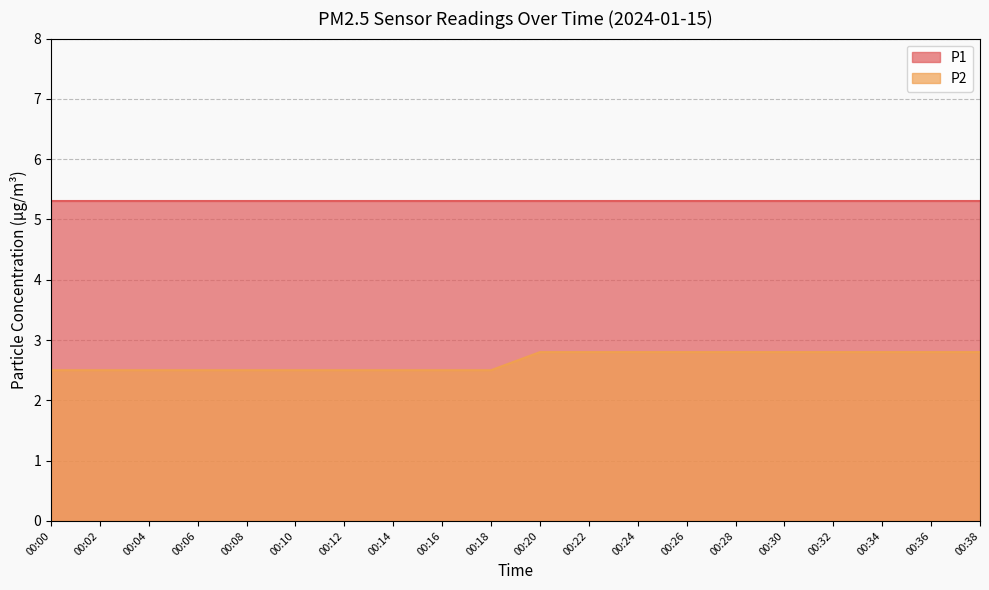

How many lines are shown in the chart?

2